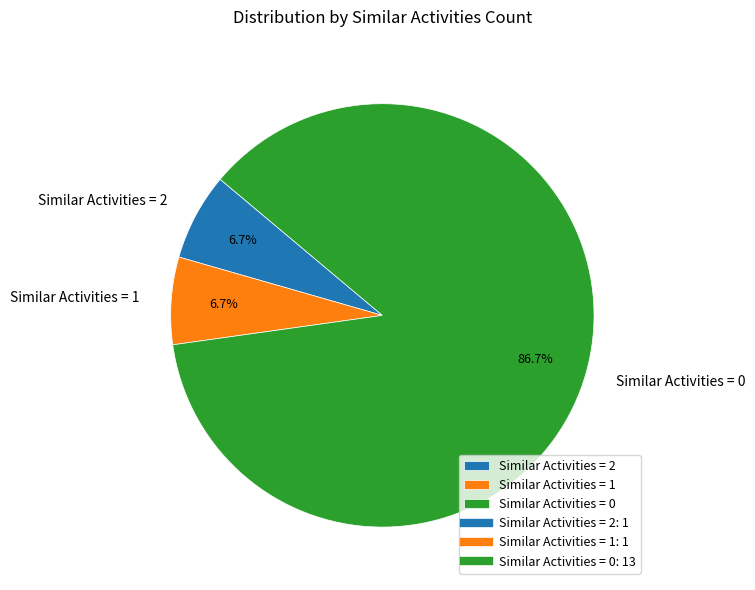

Count the number of slices in the pie.

3